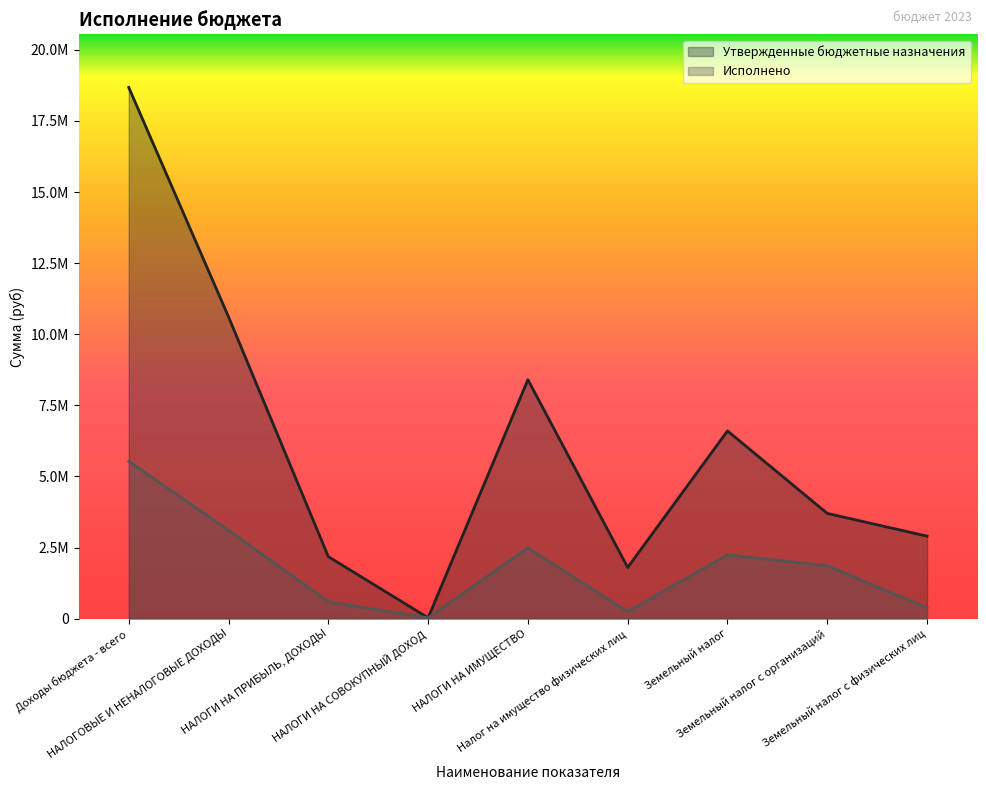

Which series has the largest total across all categories?

Утвержденные бюджетные назначения